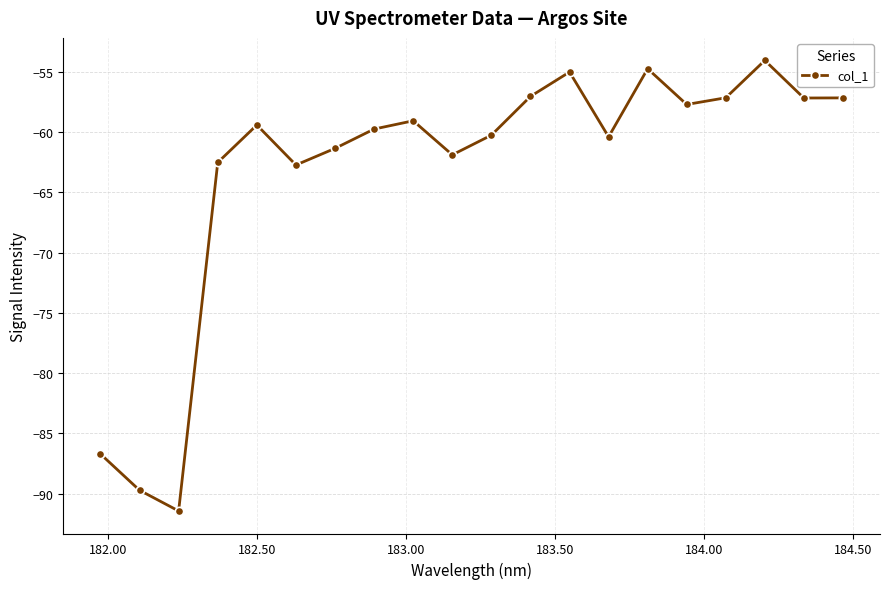

How many points are higher than both their immediate neighbors (excluding endpoints)?

5